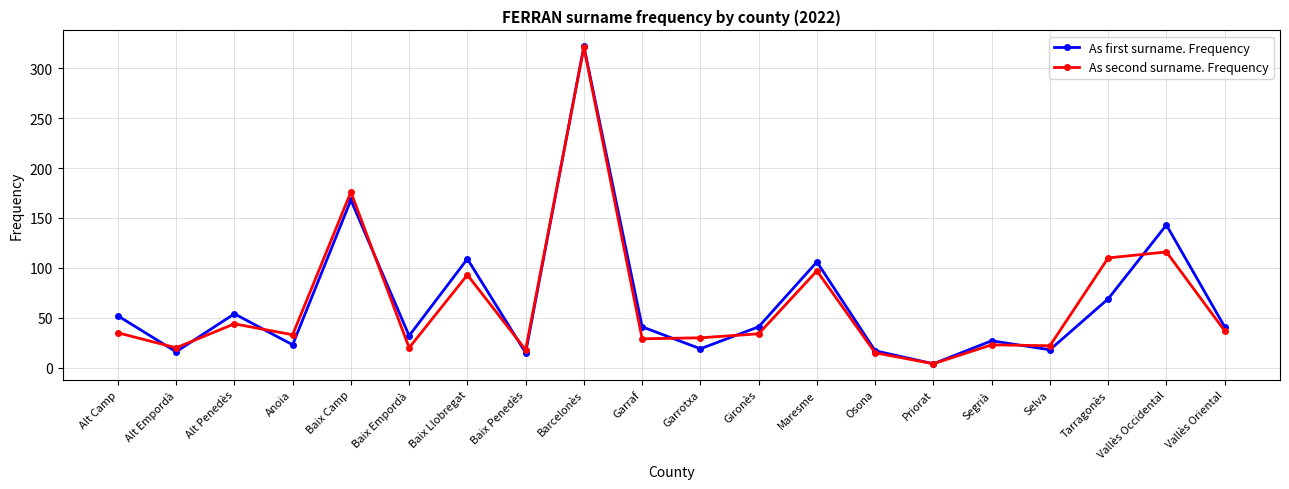

Rank the series at Alt Penedès from highest to lowest value.

As first surname. Frequency, As second surname. Frequency